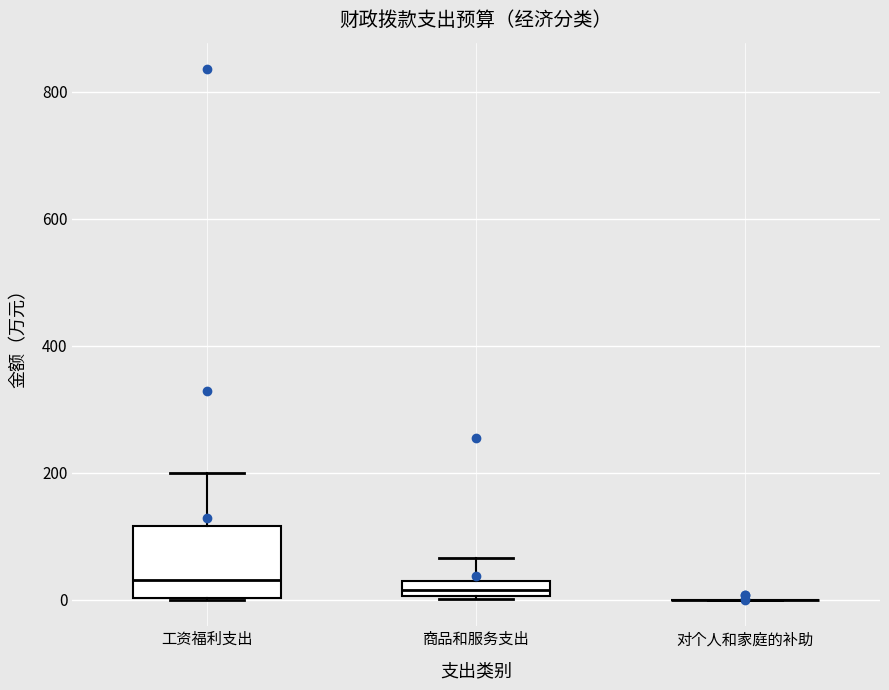

Where does the upper whisker of the box for 商品和服务支出 end on the y-axis? The values are not printed on the chart, so give them approximately, as read against the axis.

60